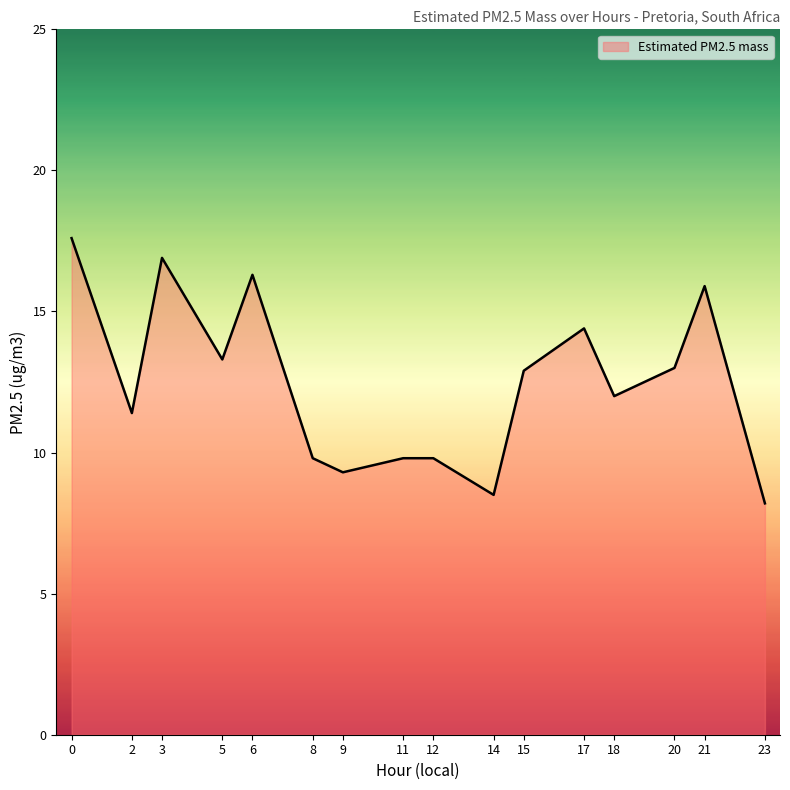

At which category does the data reach its first local valley?

2